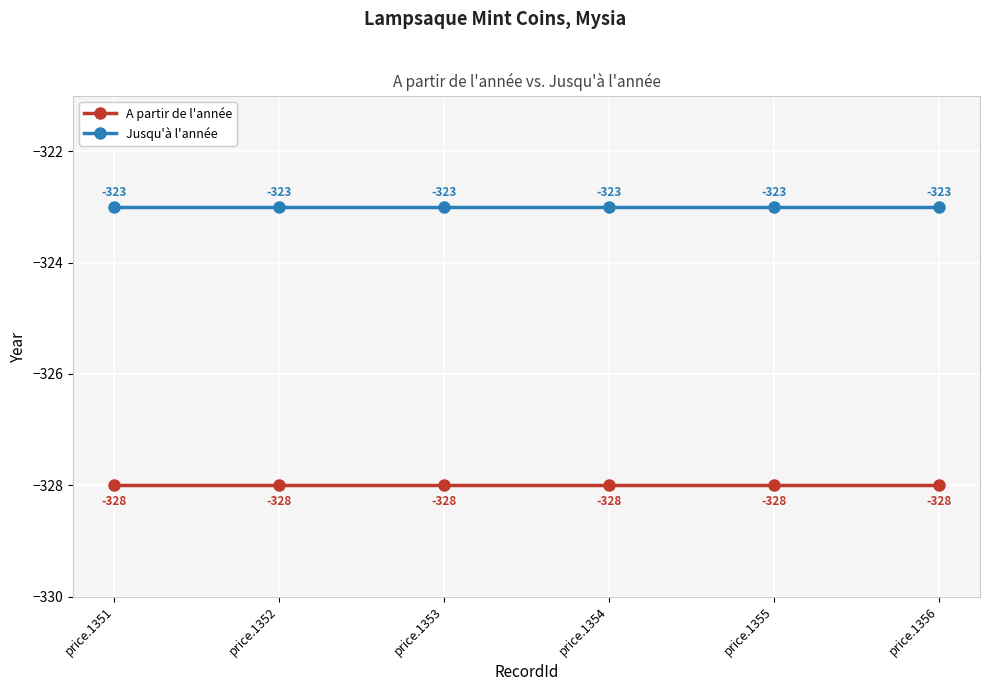

Reading right to left, what are all the values shown in this chart?

A partir de l'année: -328	-328	-328	-328	-328	-328
Jusqu'à l'année: -323	-323	-323	-323	-323	-323